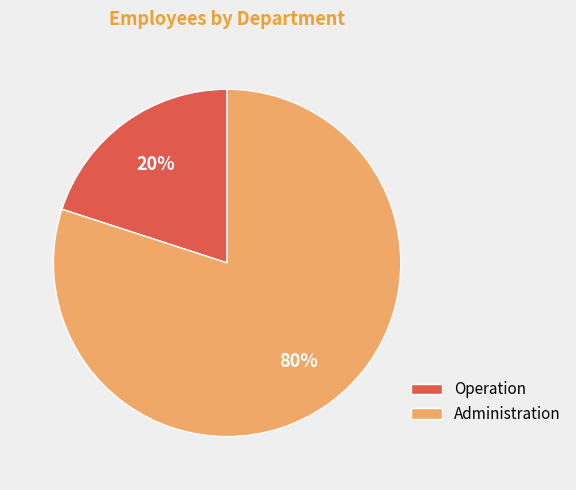

Which slice represents more than half of the pie?

Administration